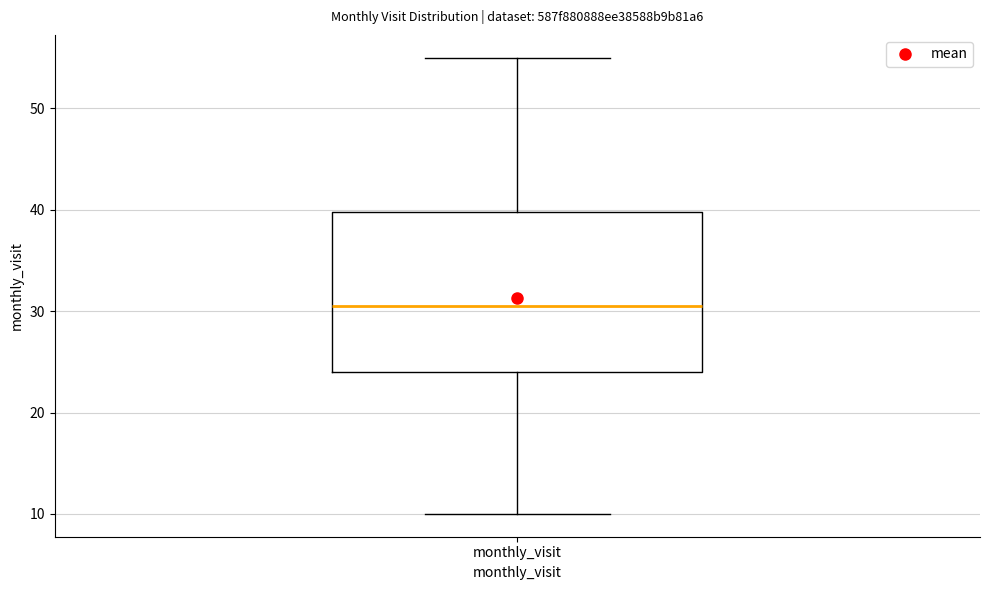

Transcribe this box plot: give where the median line is, the range the box spans, and where the two whiskers end, as read against the y-axis. The values are not printed on the chart, so give them approximately, as read against the axis.

median 31, box 24 to 40, whiskers 10 to 55